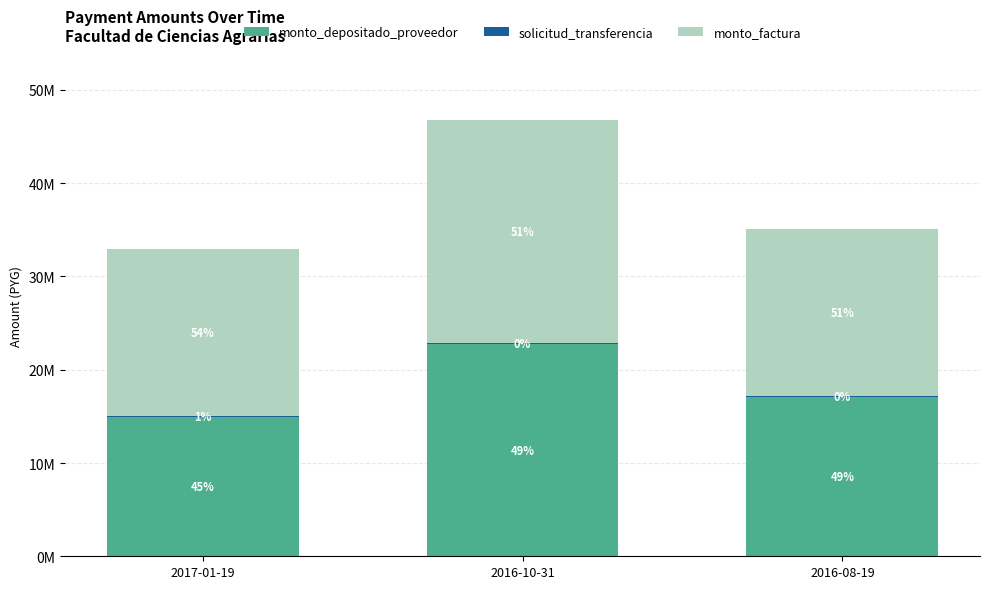

Rank the series by their maximum value, from highest to lowest.

monto_factura, monto_depositado_proveedor, solicitud_transferencia